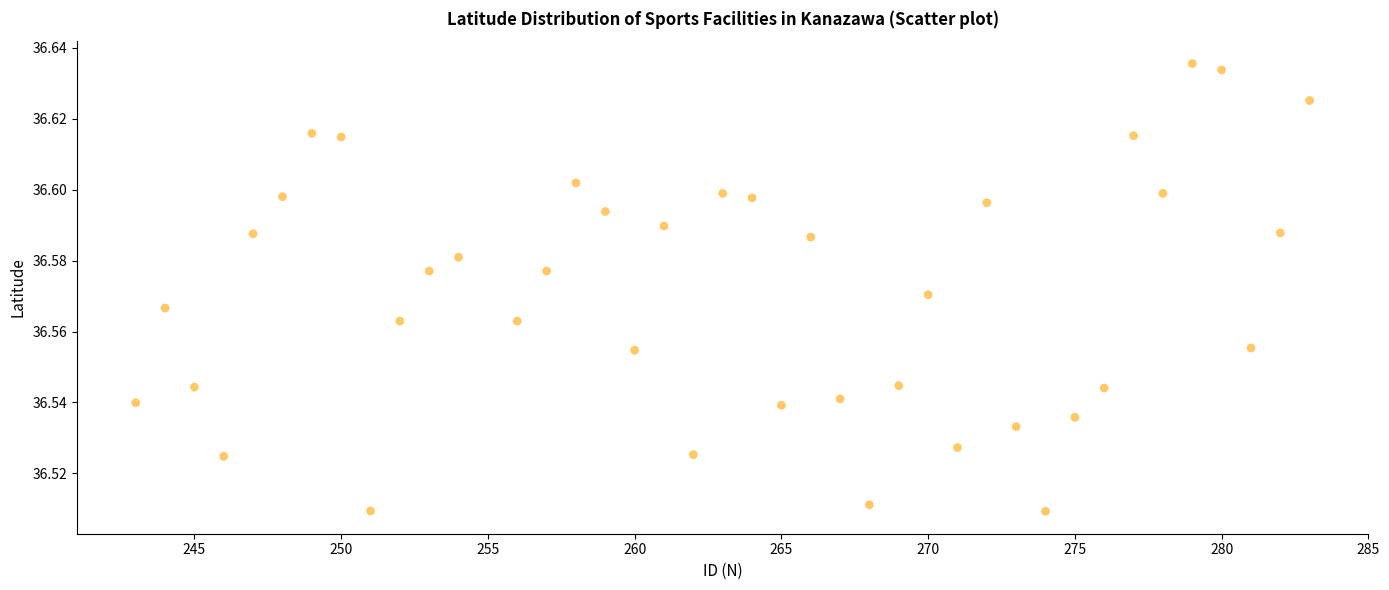

How many points are shown in the scatter plot?

40